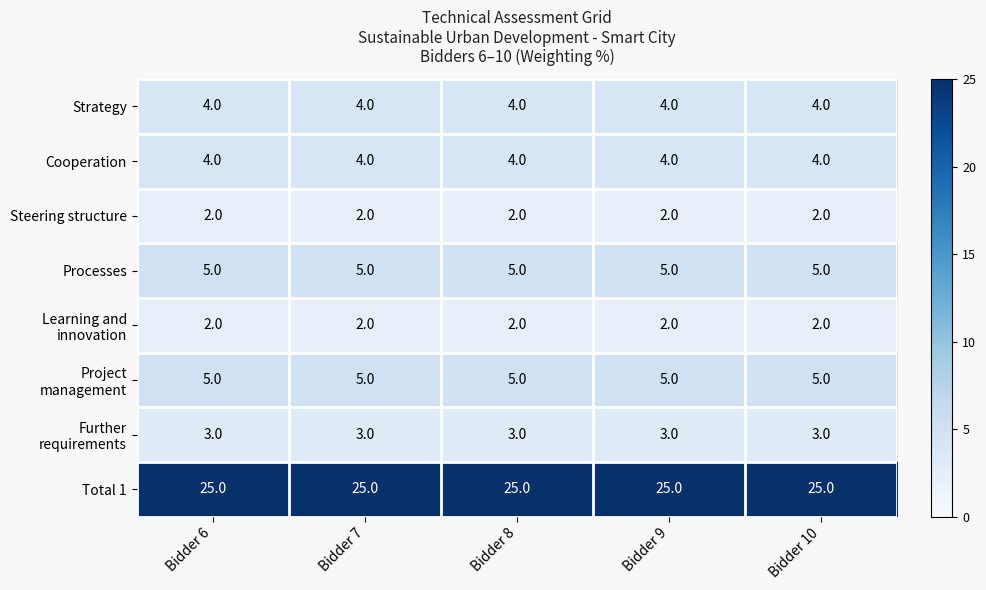

What is the minimum value for Cooperation?

4